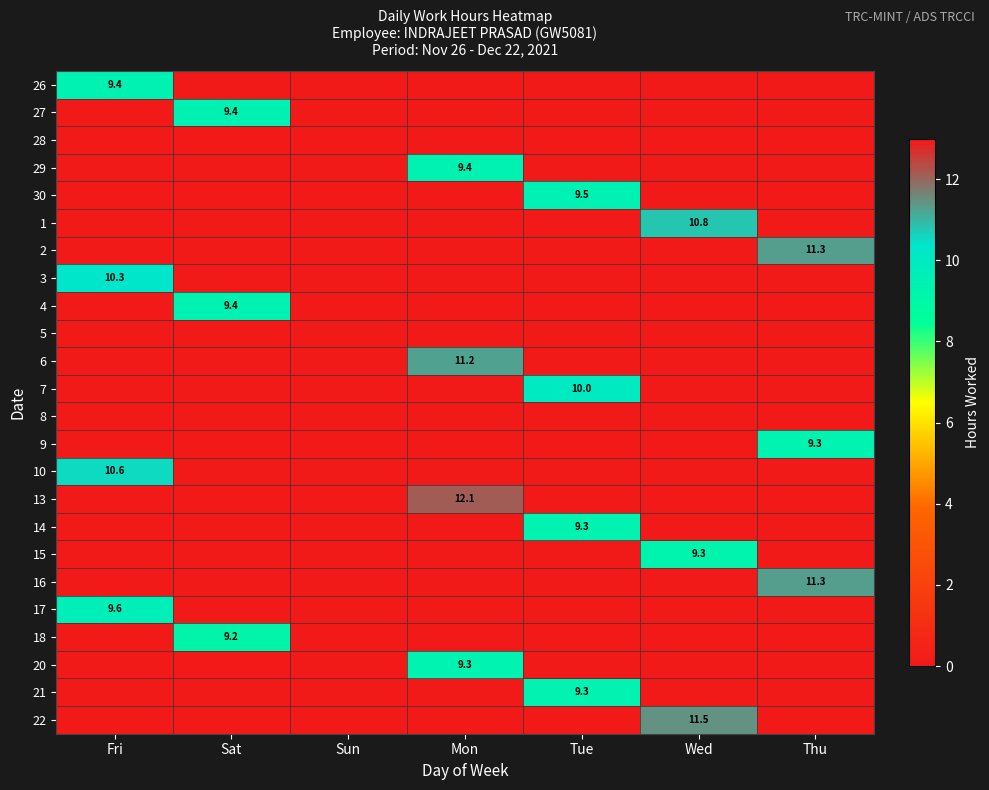

How many data points in 10 are above 0?

1